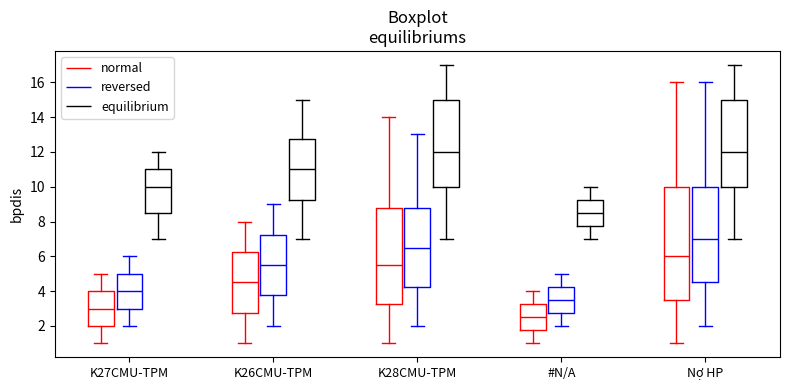

Reading left to right, transcribe this box plot: for each box, give where its median line is, the range the box spans, and where its two whiskers end, as read against the y-axis. The values are not printed on the chart, so give them approximately, as read against the axis.

K27CMU-TPM (normal): median 3.0, box 2.0 to 4.0, whiskers 1.0 to 5.0
K27CMU-TPM (reversed): median 4.0, box 3.0 to 5.0, whiskers 2.0 to 6.0
K27CMU-TPM (equilibrium): median 10.0, box 8.6 to 11.0, whiskers 7.0 to 12.0
K26CMU-TPM (normal): median 4.6, box 2.8 to 6.2, whiskers 1.0 to 8.0
K26CMU-TPM (reversed): median 5.6, box 3.8 to 7.2, whiskers 2.0 to 9.0
K26CMU-TPM (equilibrium): median 11.0, box 9.2 to 12.8, whiskers 7.0 to 15.0
K28CMU-TPM (normal): median 5.6, box 3.2 to 8.8, whiskers 1.0 to 14.0
K28CMU-TPM (reversed): median 6.6, box 4.2 to 8.8, whiskers 2.0 to 13.0
K28CMU-TPM (equilibrium): median 12.0, box 10.0 to 15.0, whiskers 7.0 to 17.0
#N/A (normal): median 2.6, box 1.8 to 3.2, whiskers 1.0 to 4.0
#N/A (reversed): median 3.6, box 2.8 to 4.2, whiskers 2.0 to 5.0
#N/A (equilibrium): median 8.6, box 7.8 to 9.2, whiskers 7.0 to 10.0
Nợ HP (normal): median 6.0, box 3.6 to 10.0, whiskers 1.0 to 16.0
Nợ HP (reversed): median 7.0, box 4.6 to 10.0, whiskers 2.0 to 16.0
Nợ HP (equilibrium): median 12.0, box 10.0 to 15.0, whiskers 7.0 to 17.0